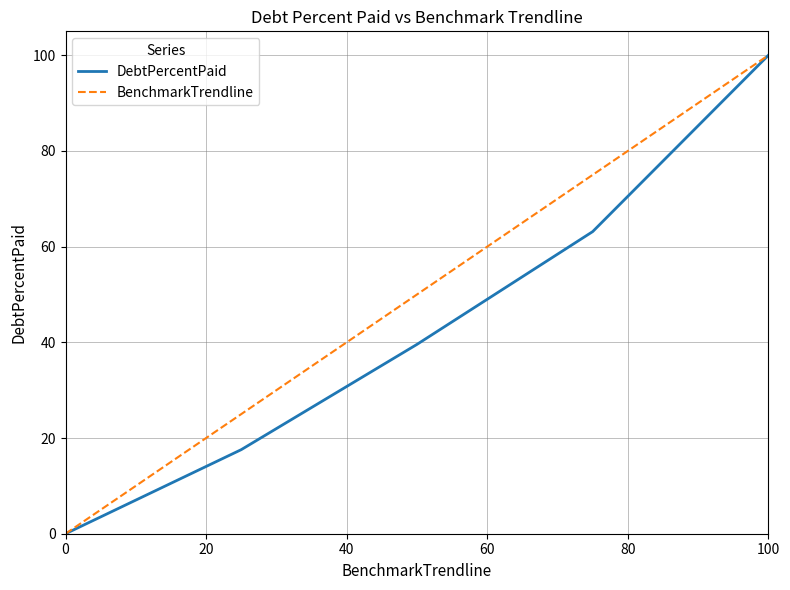

List the series in order of their overall mean, lowest first.

DebtPercentPaid, BenchmarkTrendline